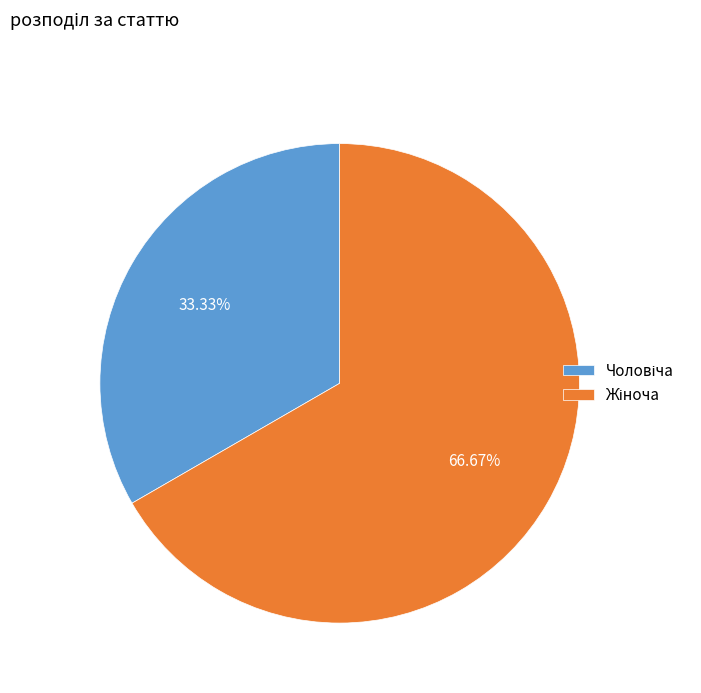

Does any single category account for the majority?

Yes